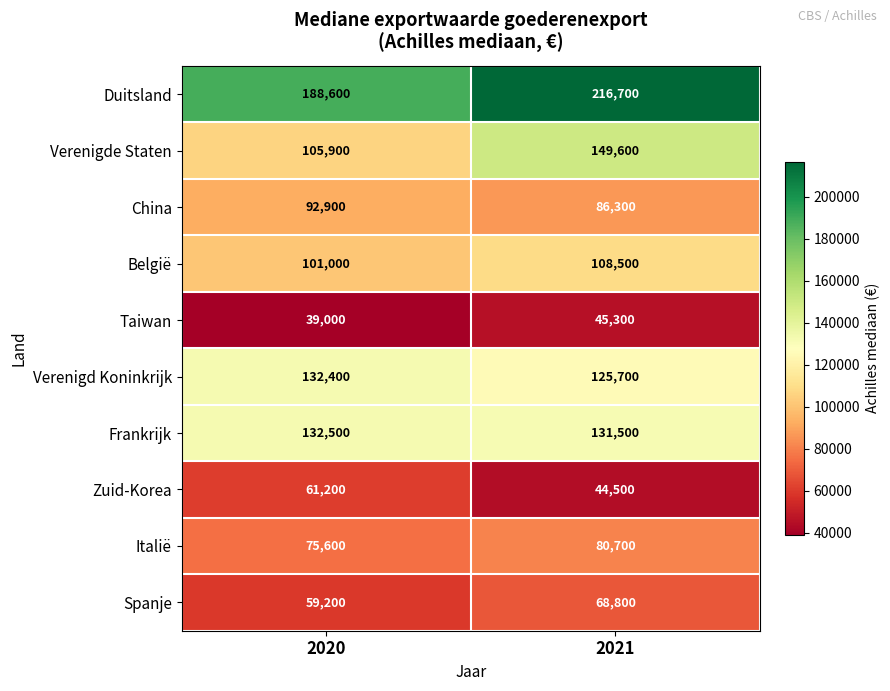

Reading right to left, transcribe all the data shown in this chart.

Duitsland: 2021=216700	2020=188600
Verenigde Staten: 2021=149600	2020=105900
China: 2021=86300	2020=92900
België: 2021=108500	2020=101000
Taiwan: 2021=45300	2020=39000
Verenigd Koninkrijk: 2021=125700	2020=132400
Frankrijk: 2021=131500	2020=132500
Zuid-Korea: 2021=44500	2020=61200
Italië: 2021=80700	2020=75600
Spanje: 2021=68800	2020=59200